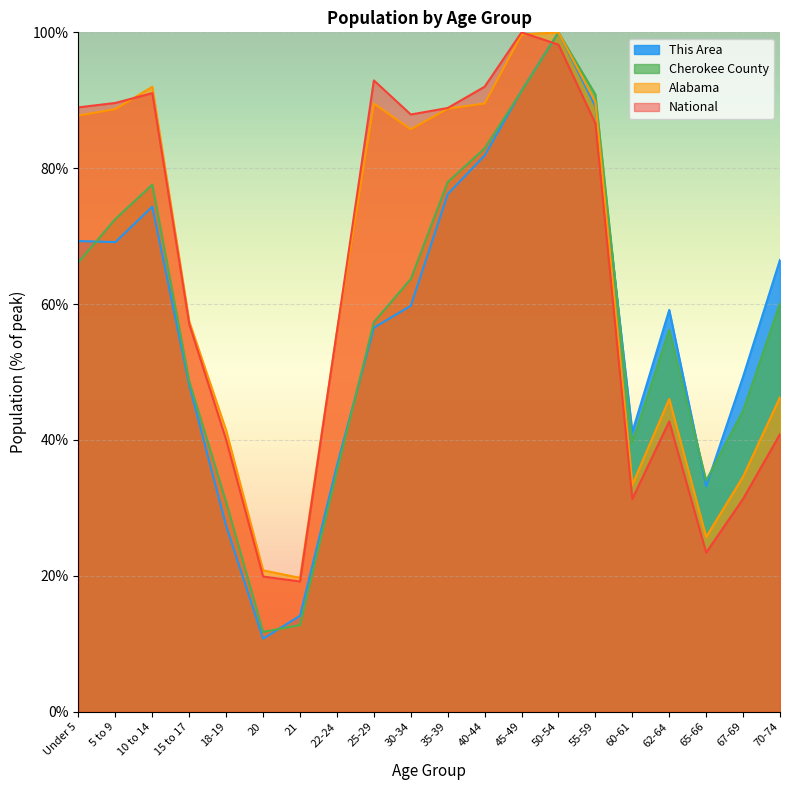

Which category has the lowest value in the Alabama series?

21